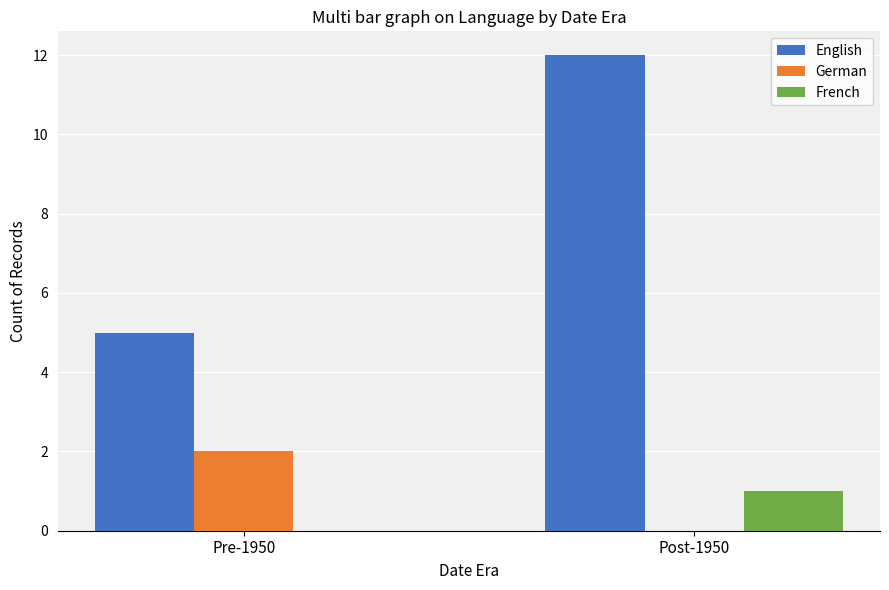

Count the number of categories in the chart.

2